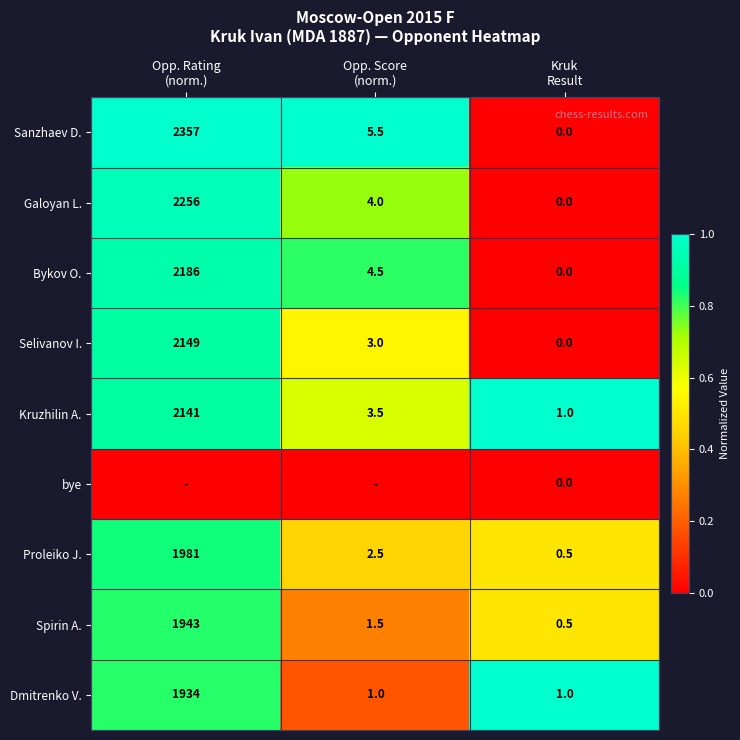

What is the difference between the maximum and second lowest values in the Dmitrenko V. series?

1933.0